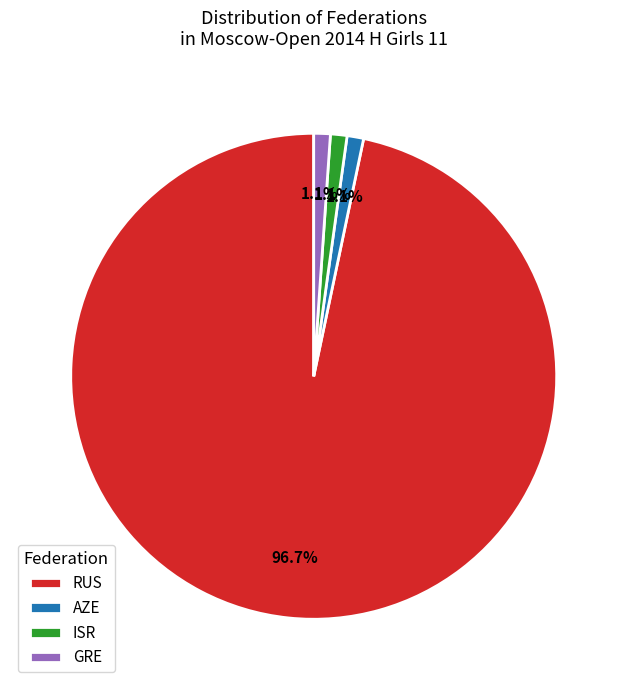

Which has a higher value, ISR or RUS?

RUS